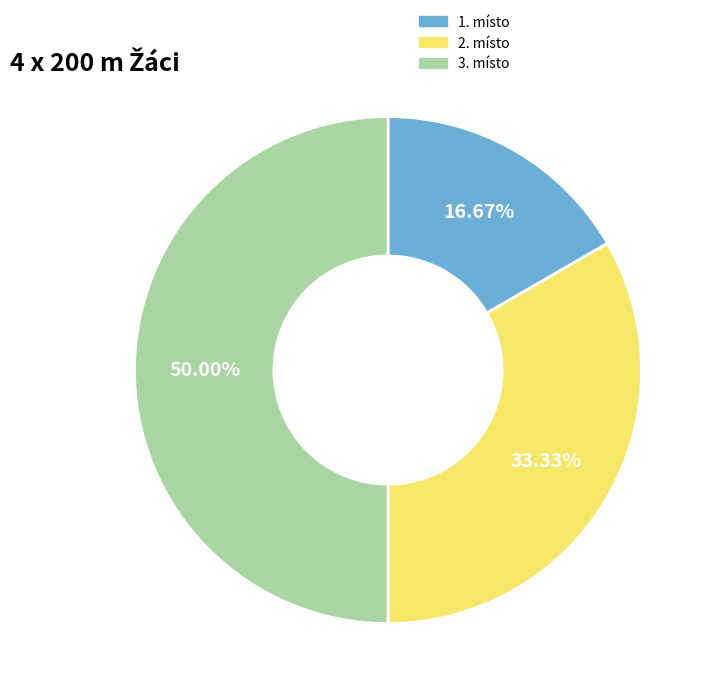

Is the sum of 1. místo and 3. místo greater than half?

Yes